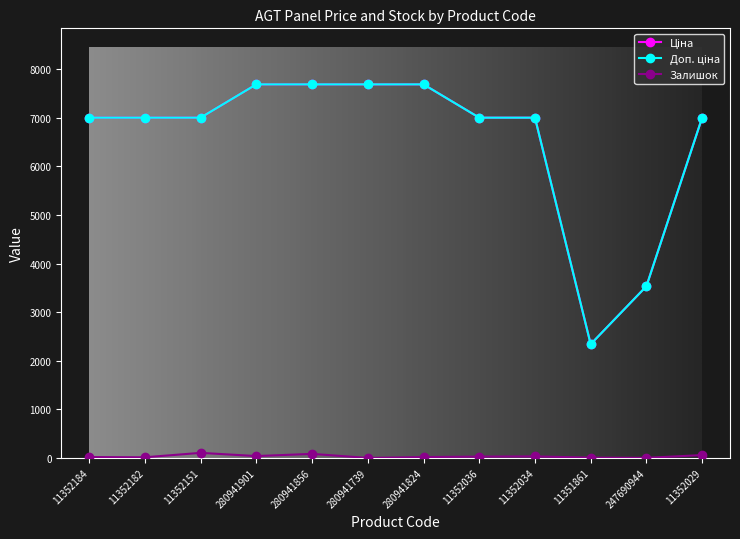

What is the maximum value shown in the chart?

7688.0